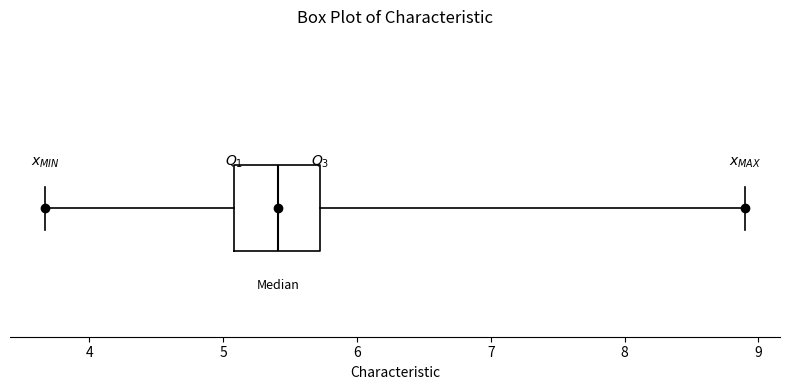

Where is the left edge of the box on the x-axis? The values are not printed on the chart, so give them approximately, as read against the axis.

5.1